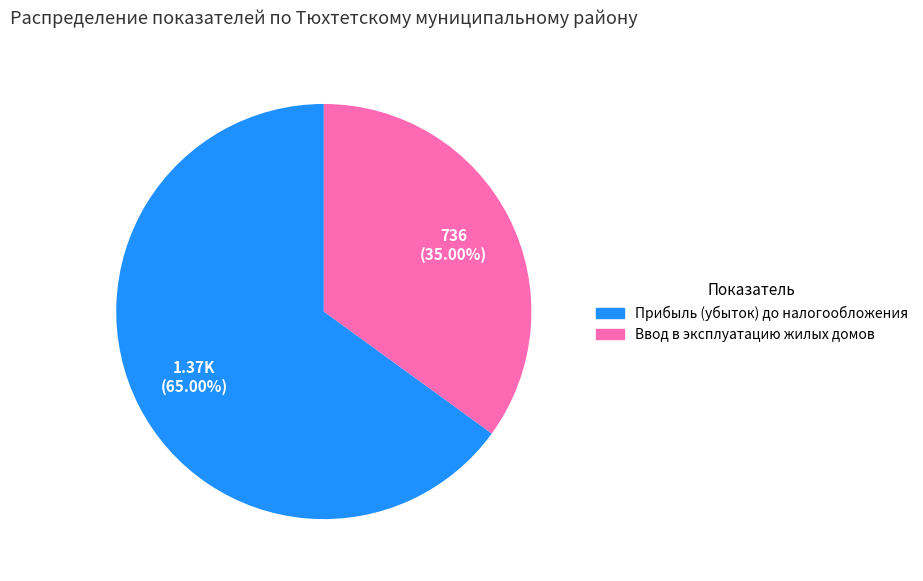

Between Ввод в эксплуатацию жилых домов and Прибыль (убыток) до налогообложения, which is larger?

Прибыль (убыток) до налогообложения